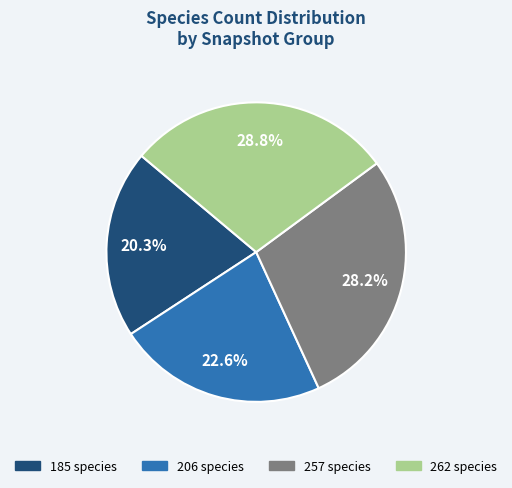

Is there a majority slice in this chart?

No